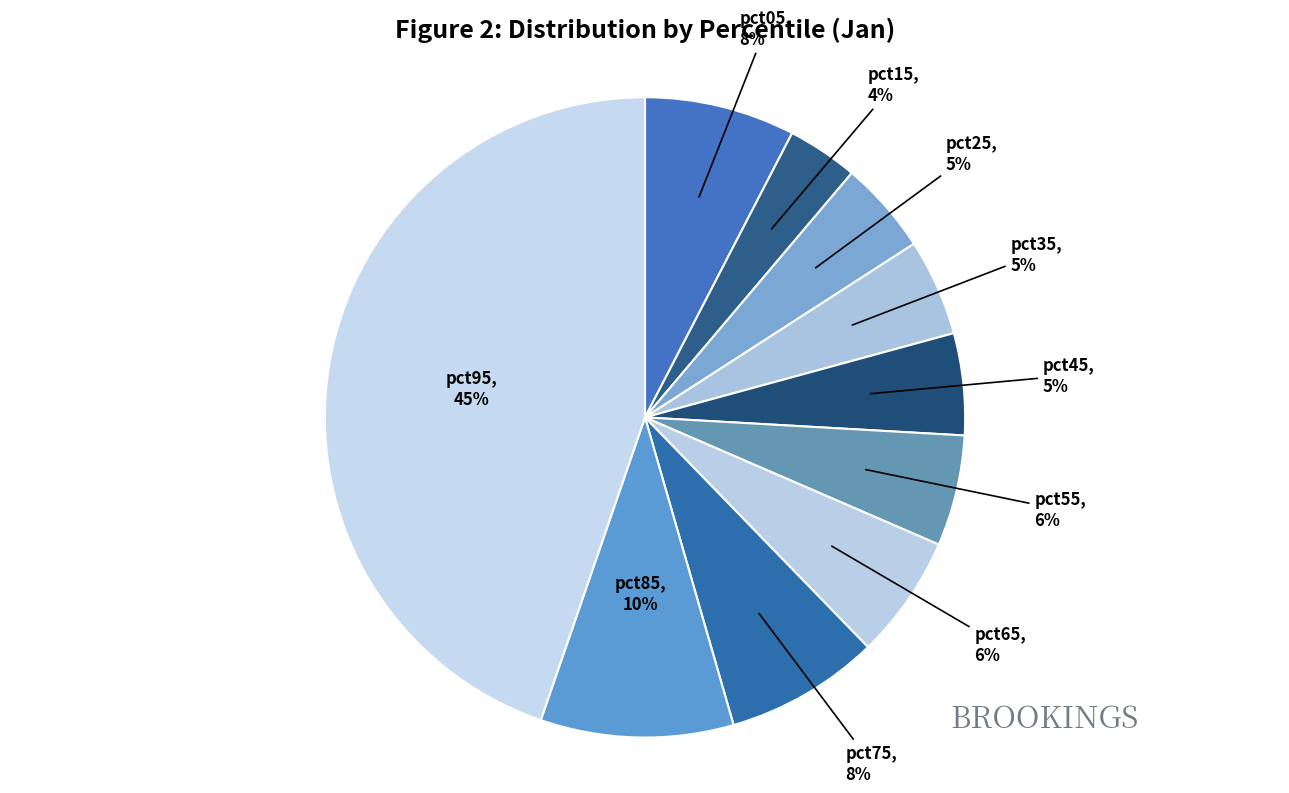

Which category has the smallest portion of the pie?

pct15